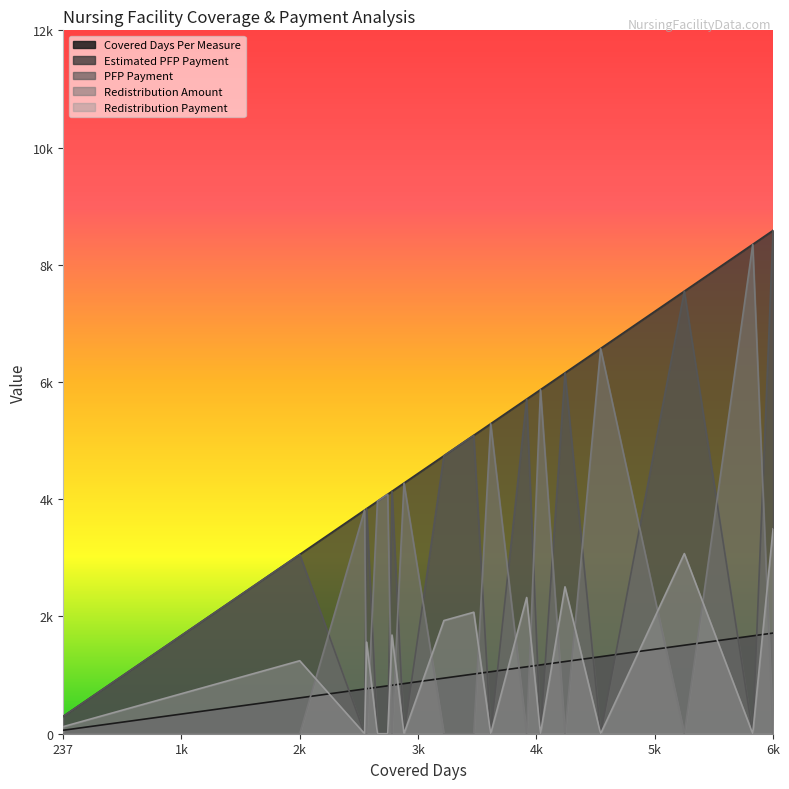

What is the difference between the second highest and second lowest values in the Covered Days Per Measure series?

1145.8